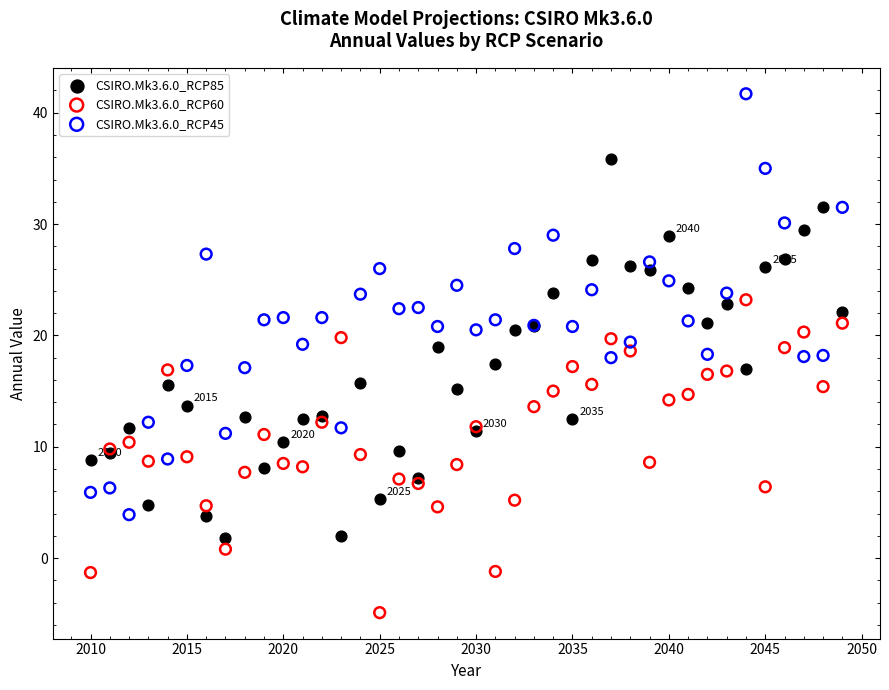

What are all the series names shown in the legend?

CSIRO.Mk3.6.0_RCP85, CSIRO.Mk3.6.0_RCP60, CSIRO.Mk3.6.0_RCP45